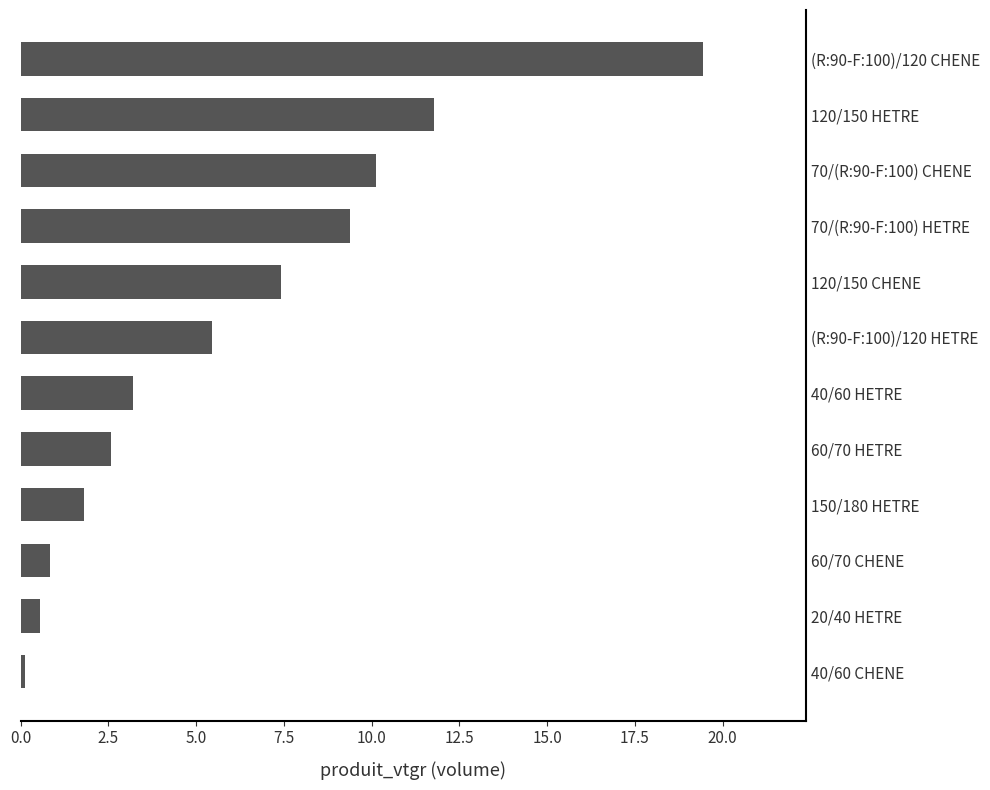

What is the sum of the values at 150/180 HETRE and 70/(R:90-F:100) CHENE?

11.9